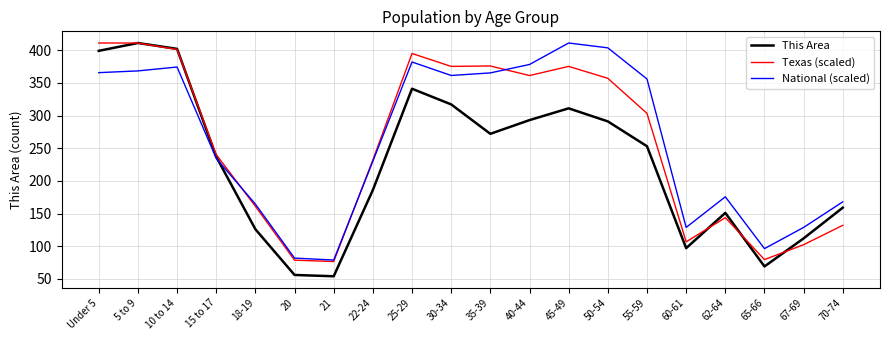

What position from the left is 30-34?

10